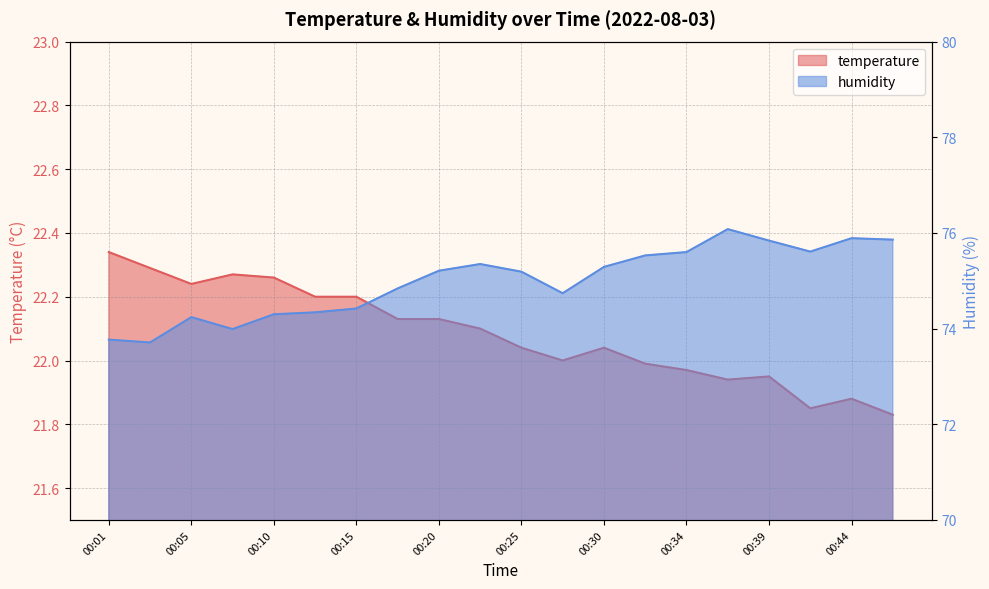

True or false: humidity and temperature cross at least once.

False